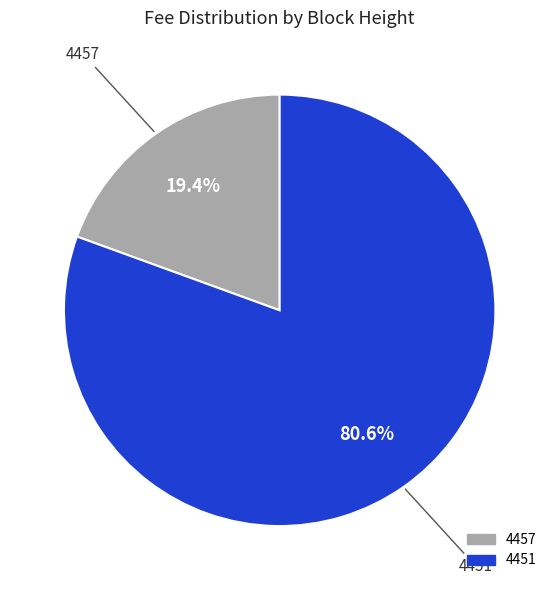

Which category has the smallest portion of the pie?

4457